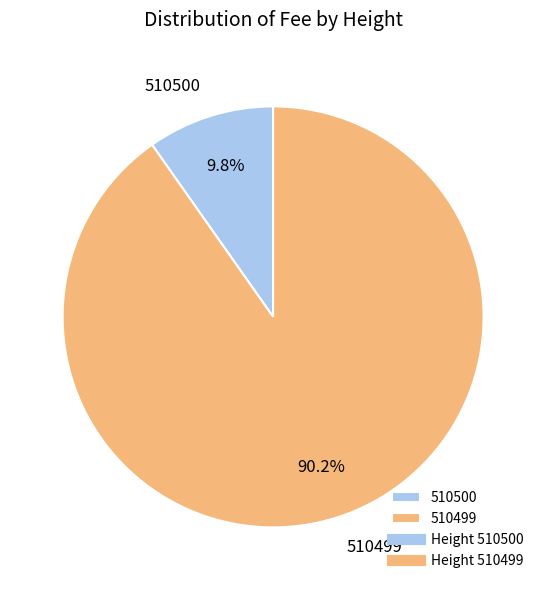

What percentage is the 510499 slice, to the nearest percent?

90%